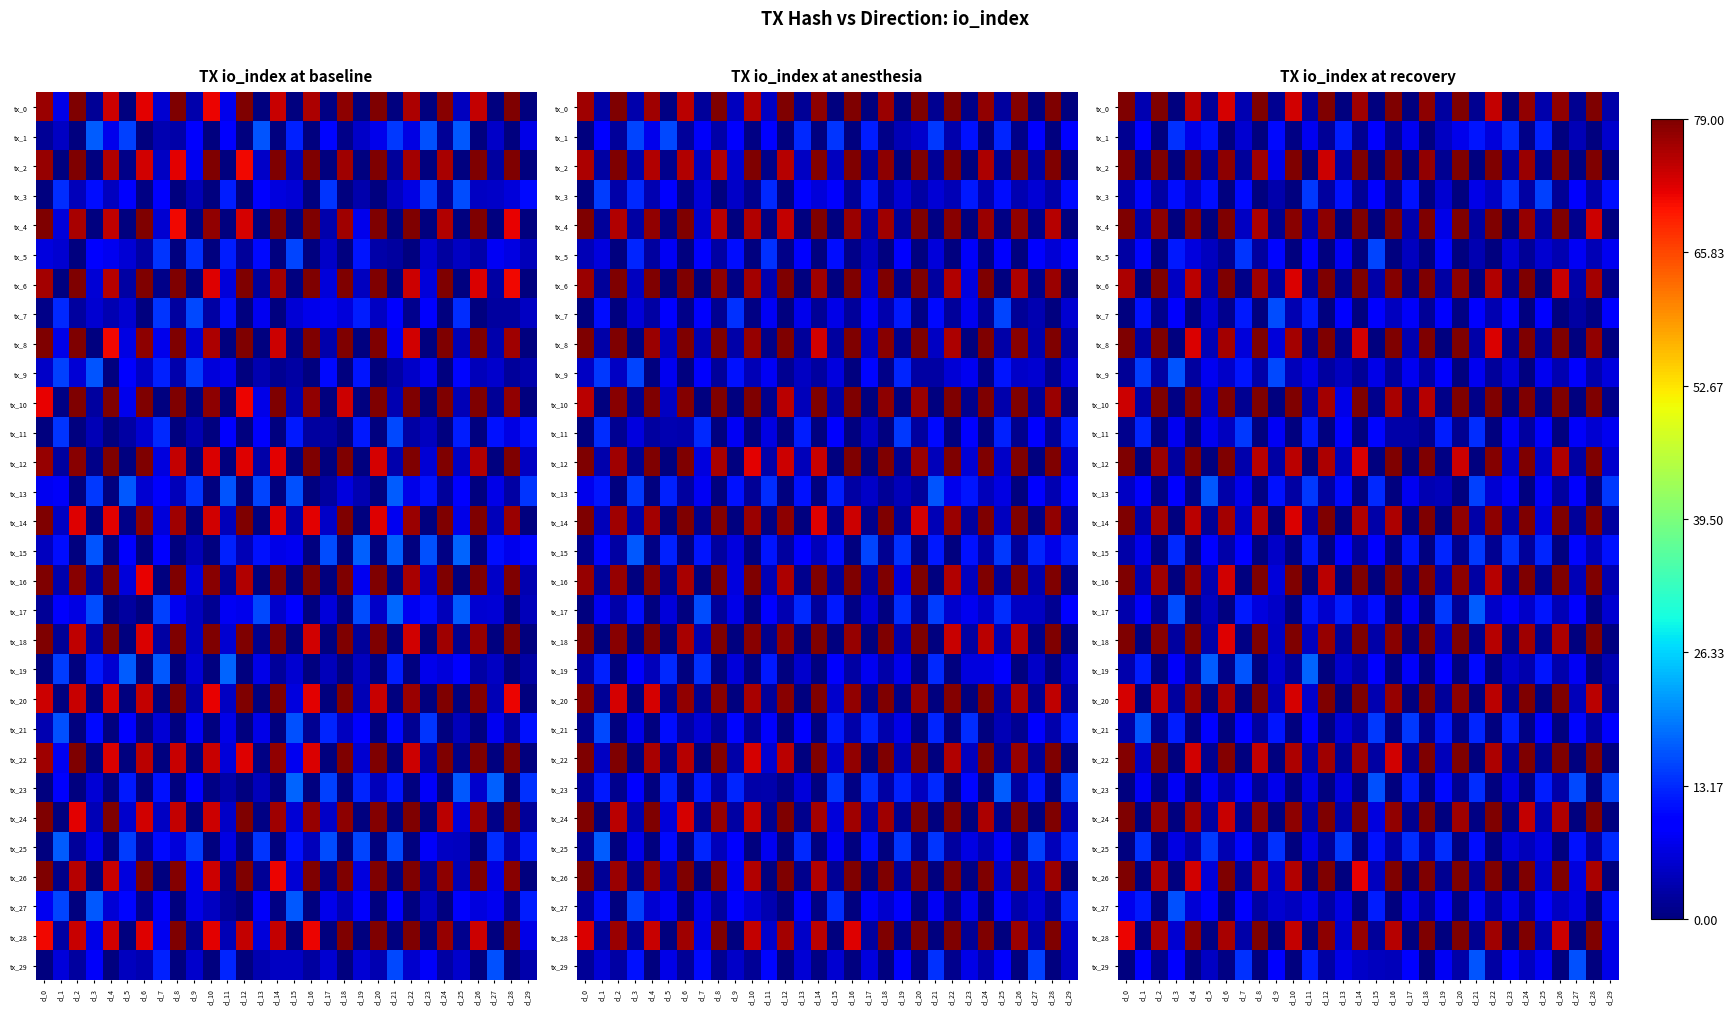

List the labels in order of tx_0 value, smallest first.

d_3, d_13, d_17, d_23, d_15, d_21, d_9, d_27, d_5, d_11, d_19, d_29, d_25, d_7, d_1, d_6, d_10, d_22, d_4, d_14, d_26, d_24, d_18, d_0, d_2, d_8, d_12, d_16, d_20, d_28